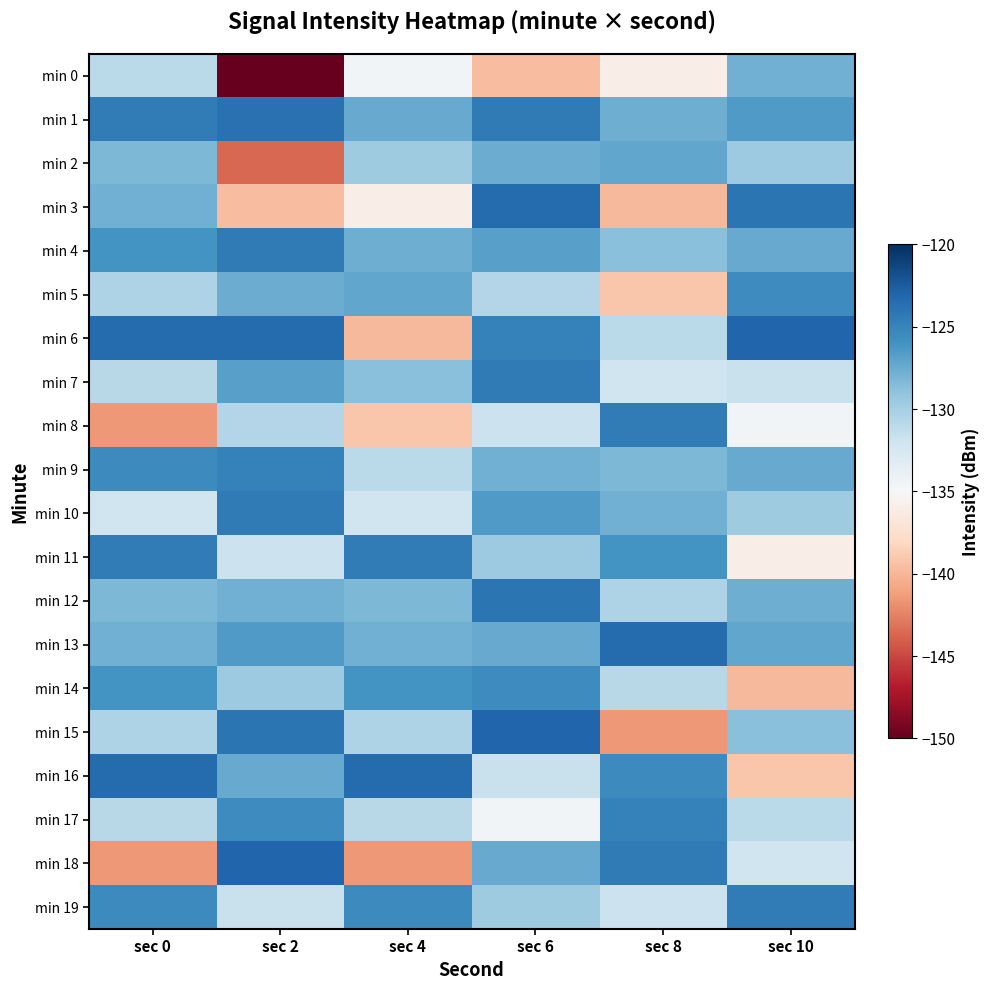

Reading right to left, transcribe all the data shown in this chart.

min 0: sec 10=-127.8	sec 8=-135.9	sec 6=-139.7	sec 4=-134.6	sec 2=-150.8	sec 0=-131.0
min 1: sec 10=-126.5	sec 8=-127.7	sec 6=-124.4	sec 4=-127.4	sec 2=-123.8	sec 0=-124.5
min 2: sec 10=-129.6	sec 8=-127.2	sec 6=-127.6	sec 4=-129.6	sec 2=-143.6	sec 0=-128.3
min 3: sec 10=-124.1	sec 8=-139.9	sec 6=-123.5	sec 4=-135.9	sec 2=-139.7	sec 0=-127.8
min 4: sec 10=-127.4	sec 8=-128.8	sec 6=-126.9	sec 4=-127.7	sec 2=-124.4	sec 0=-126.1
min 5: sec 10=-125.5	sec 8=-139.2	sec 6=-130.6	sec 4=-127.2	sec 2=-127.6	sec 0=-130.3
min 6: sec 10=-123.1	sec 8=-131.0	sec 6=-124.9	sec 4=-139.9	sec 2=-123.5	sec 0=-123.4
min 7: sec 10=-131.6	sec 8=-132.0	sec 6=-124.4	sec 4=-128.8	sec 2=-126.9	sec 0=-130.8
min 8: sec 10=-134.6	sec 8=-124.5	sec 6=-131.8	sec 4=-139.2	sec 2=-130.6	sec 0=-141.5
min 9: sec 10=-127.4	sec 8=-128.3	sec 6=-127.8	sec 4=-131.0	sec 2=-124.9	sec 0=-125.4
min 10: sec 10=-129.6	sec 8=-127.8	sec 6=-126.5	sec 4=-132.0	sec 2=-124.4	sec 0=-132.0
min 11: sec 10=-135.9	sec 8=-126.1	sec 6=-129.6	sec 4=-124.5	sec 2=-131.8	sec 0=-124.5
min 12: sec 10=-127.7	sec 8=-130.3	sec 6=-124.1	sec 4=-128.3	sec 2=-127.8	sec 0=-128.3
min 13: sec 10=-127.2	sec 8=-123.4	sec 6=-127.4	sec 4=-127.8	sec 2=-126.5	sec 0=-127.8
min 14: sec 10=-139.9	sec 8=-130.8	sec 6=-125.5	sec 4=-126.1	sec 2=-129.6	sec 0=-126.1
min 15: sec 10=-128.8	sec 8=-141.5	sec 6=-123.1	sec 4=-130.3	sec 2=-124.1	sec 0=-130.3
min 16: sec 10=-139.2	sec 8=-125.4	sec 6=-131.6	sec 4=-123.4	sec 2=-127.4	sec 0=-123.4
min 17: sec 10=-131.0	sec 8=-124.9	sec 6=-134.6	sec 4=-130.8	sec 2=-125.5	sec 0=-130.8
min 18: sec 10=-132.0	sec 8=-124.4	sec 6=-127.4	sec 4=-141.5	sec 2=-123.1	sec 0=-141.5
min 19: sec 10=-124.5	sec 8=-131.8	sec 6=-129.6	sec 4=-125.4	sec 2=-131.6	sec 0=-125.4